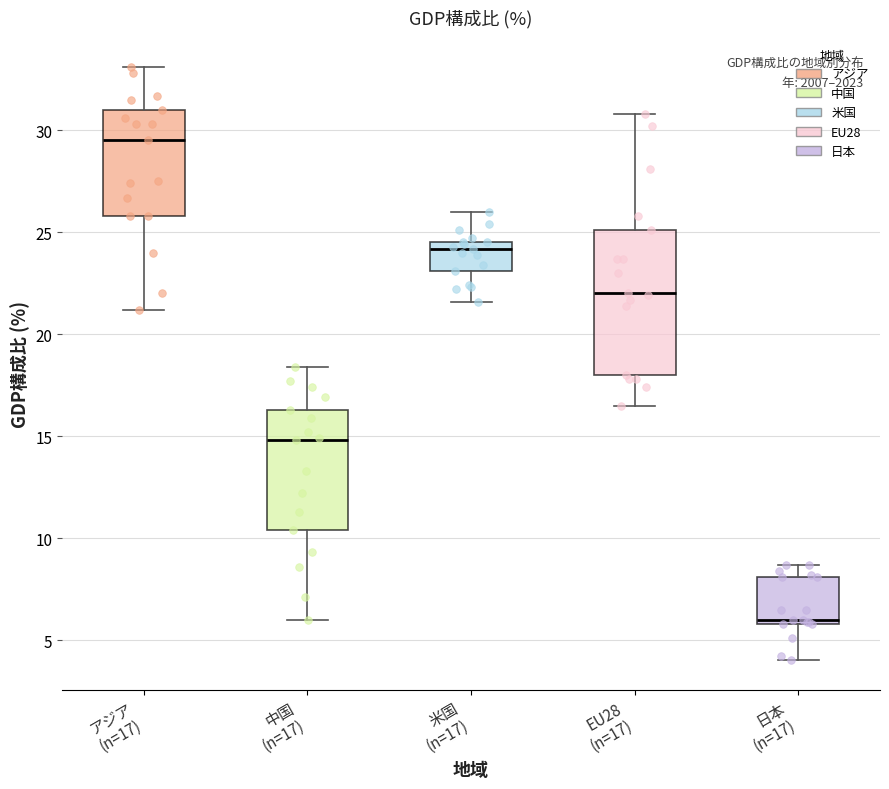

Where is the upper edge of the box for 日本 (n=17) on the y-axis? The values are not printed on the chart, so give them approximately, as read against the axis.

8.0